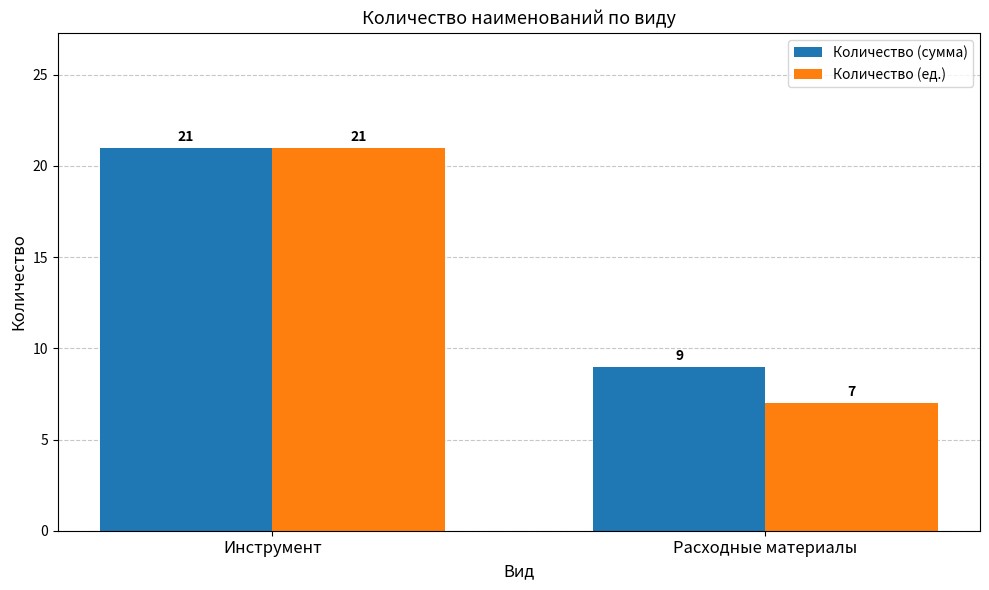

What is the difference between the Количество (сумма) values at Расходные материалы and Инструмент?

12